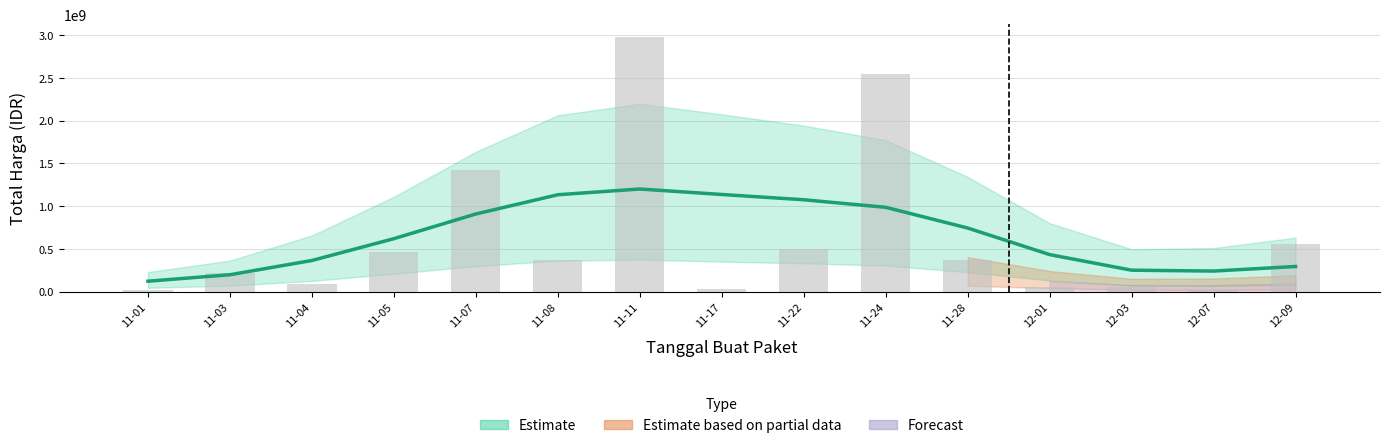

What is the difference between the maximum and minimum values?

1079800257.5